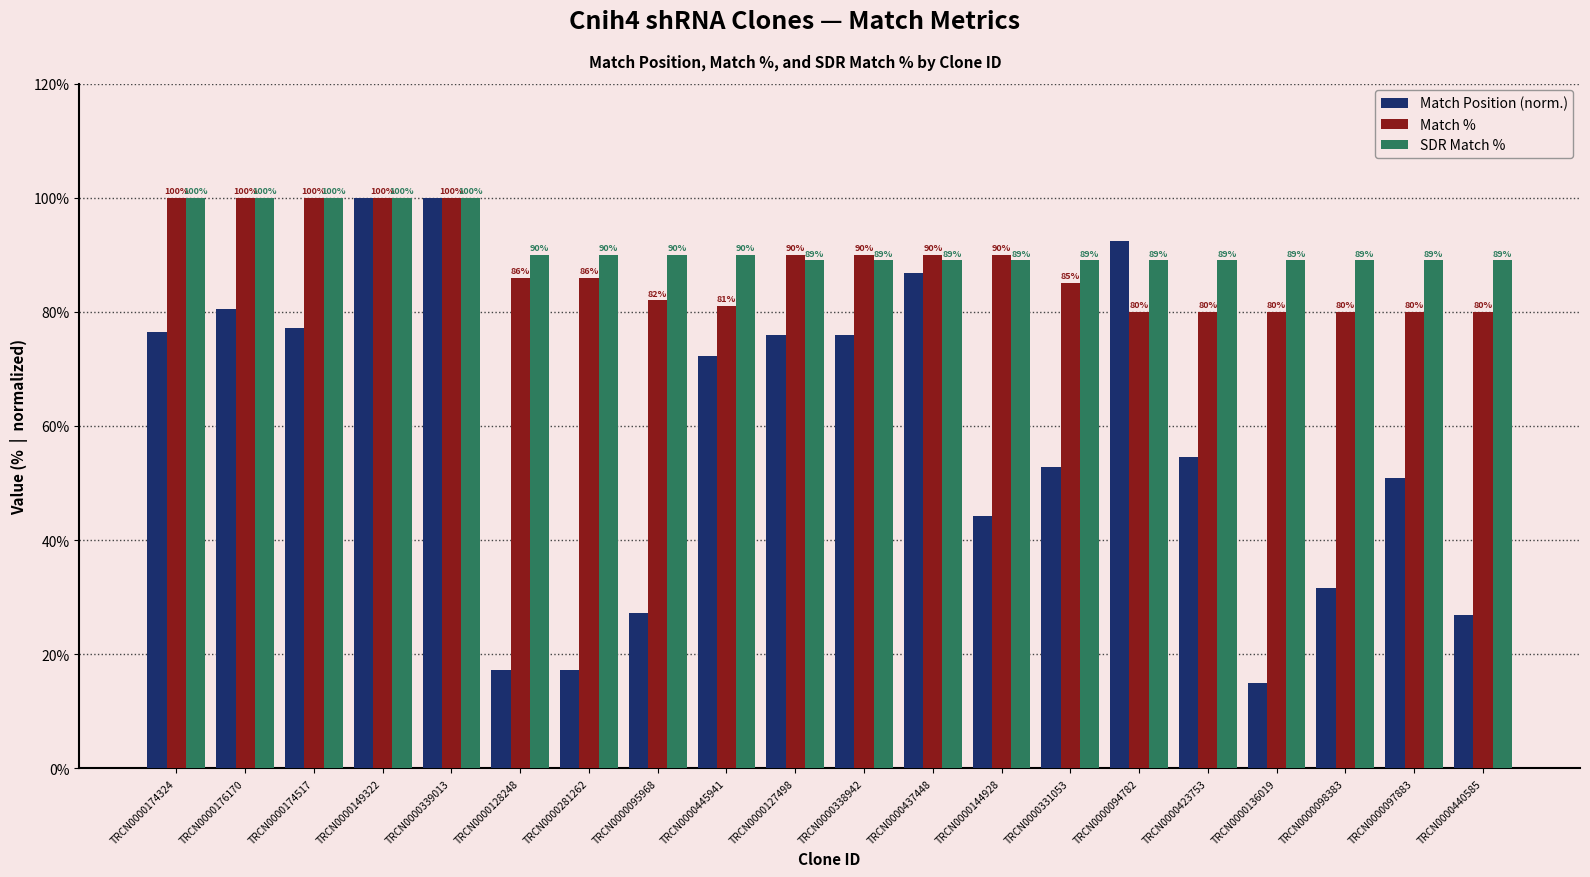

How many bars are there in total?

60